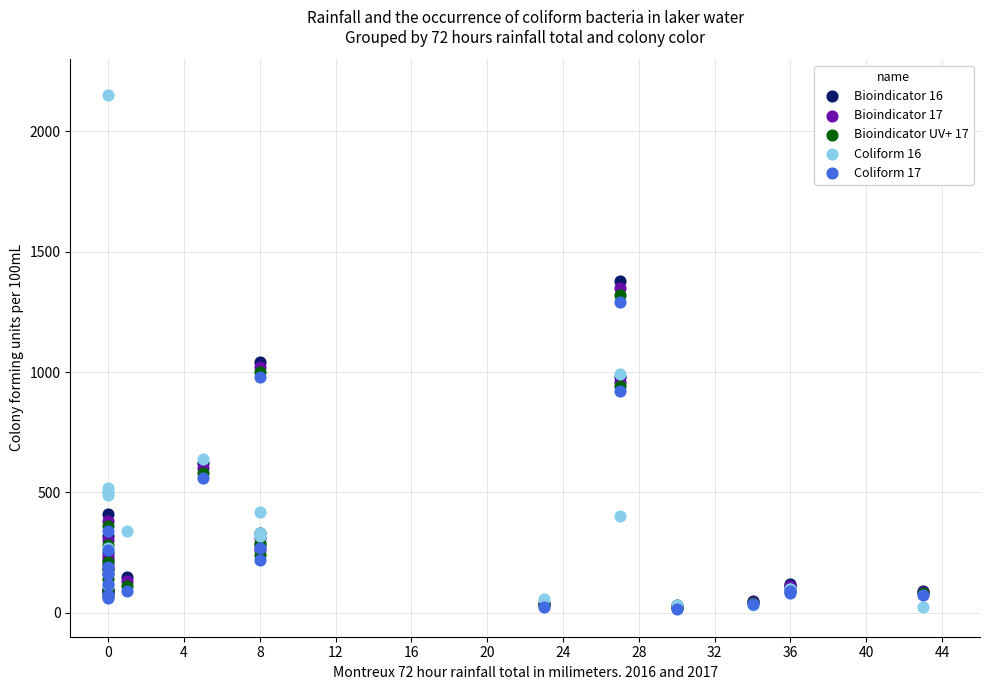

What are all the series names shown in the legend?

Bioindicator 16, Bioindicator 17, Bioindicator UV+ 17, Coliform 16, Coliform 17